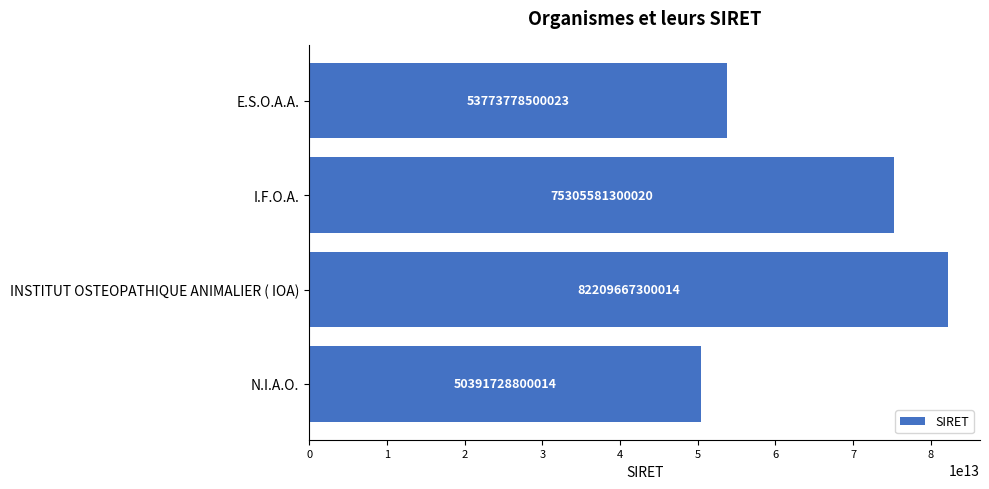

Which category has the lowest value across all series?

N.I.A.O.